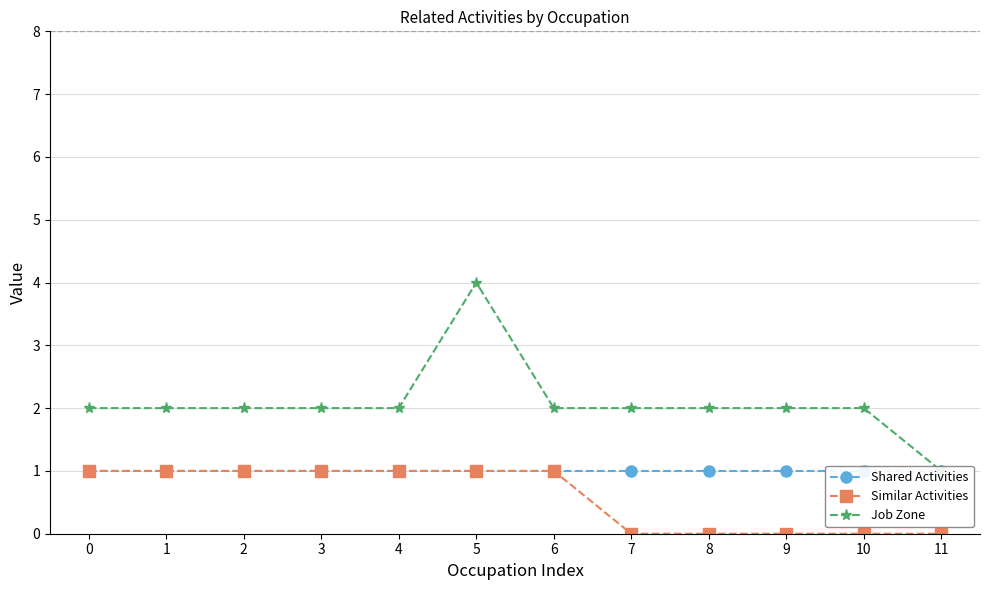

Reading left to right, what are all the values shown in this chart?

Shared Activities: 0=1	1=1	2=1	3=1	4=1	5=1	6=1	7=1	8=1	9=1	10=1	11=1
Similar Activities: 0=1	1=1	2=1	3=1	4=1	5=1	6=1	7=0	8=0	9=0	10=0	11=0
Job Zone: 0=2	1=2	2=2	3=2	4=2	5=4	6=2	7=2	8=2	9=2	10=2	11=1